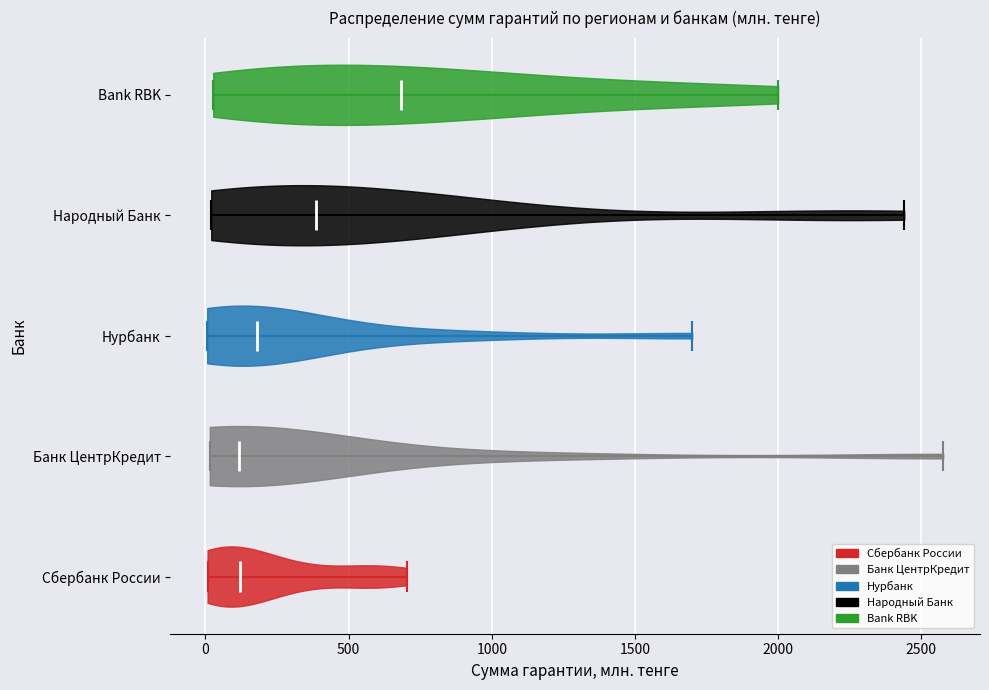

Which violin has the furthest to the right median line?

Bank RBK